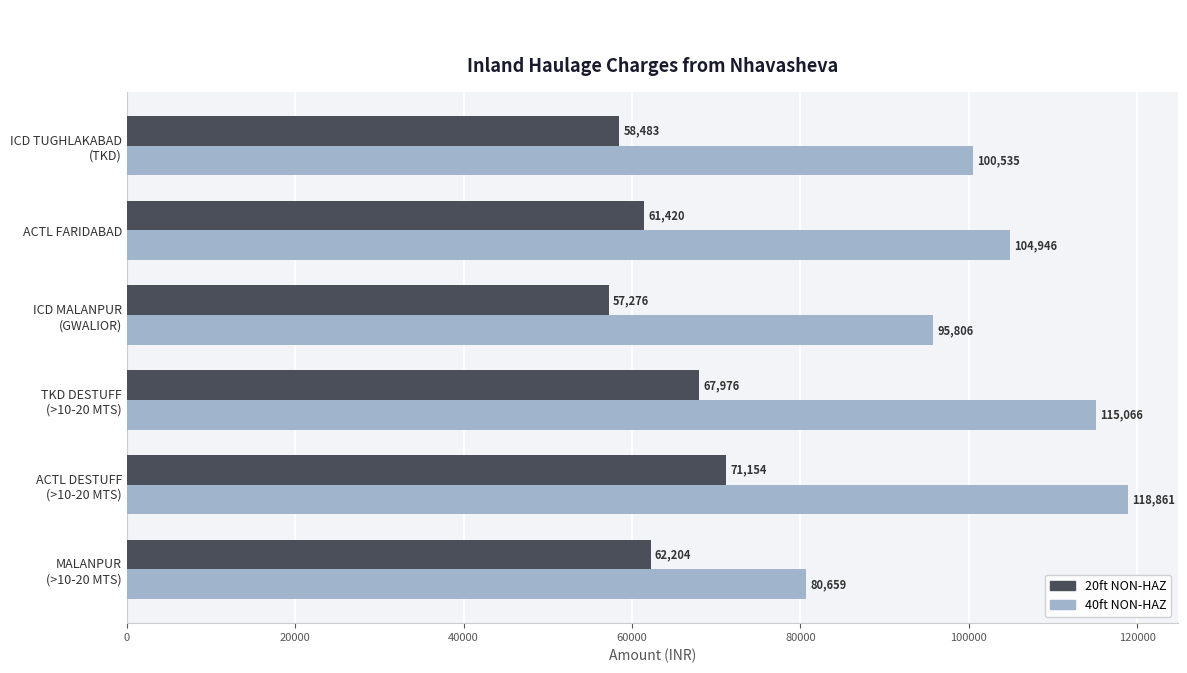

What is the difference between the second highest and minimum values in the 20ft NON-HAZ series?

10700.0